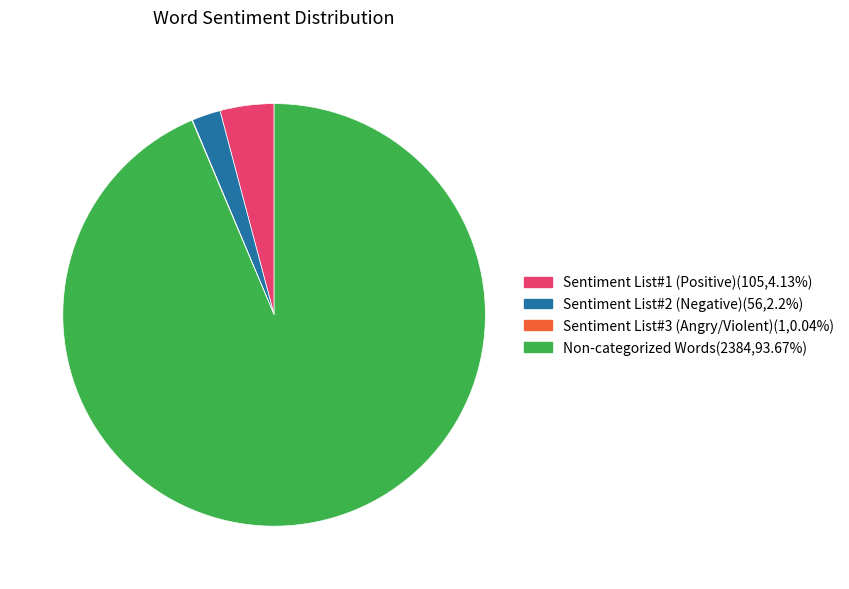

Is the sum of Sentiment List#1 (Positive) and Sentiment List#2 (Negative) greater than half?

No